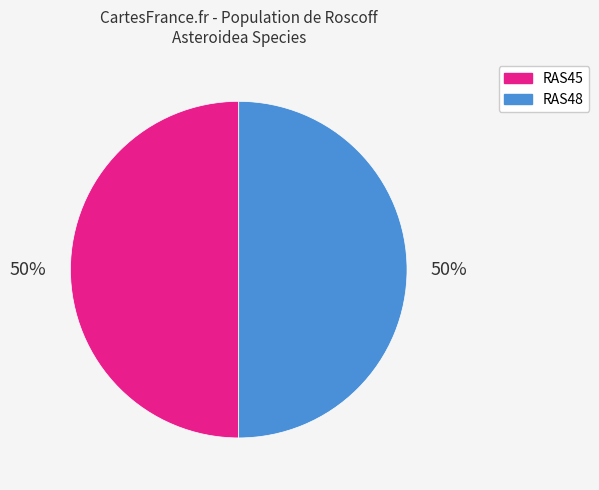

To the nearest percent, what percentage of the pie is RAS48?

50%